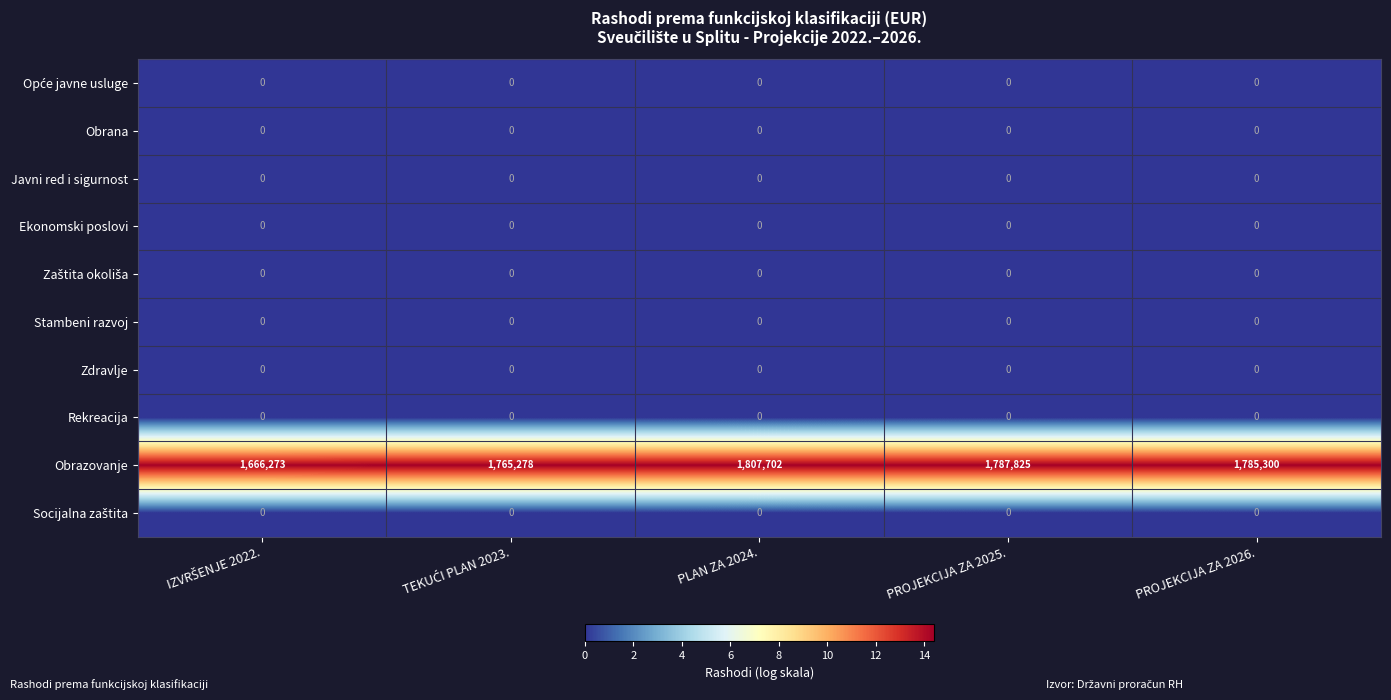

Which series has the widest spread of values?

Obrazovanje